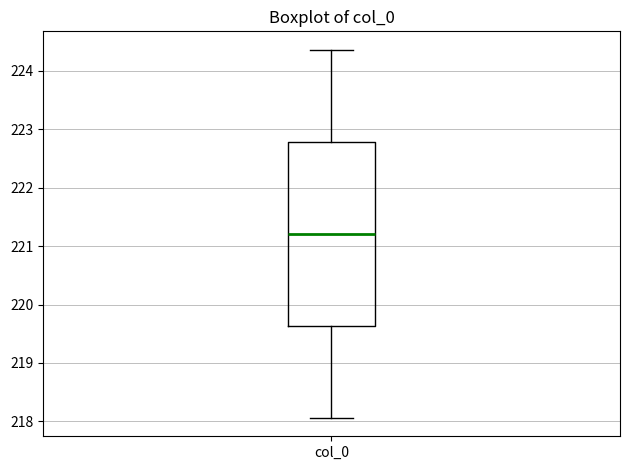

Where is the upper edge of the box for col_0 on the y-axis? The values are not printed on the chart, so give them approximately, as read against the axis.

222.8